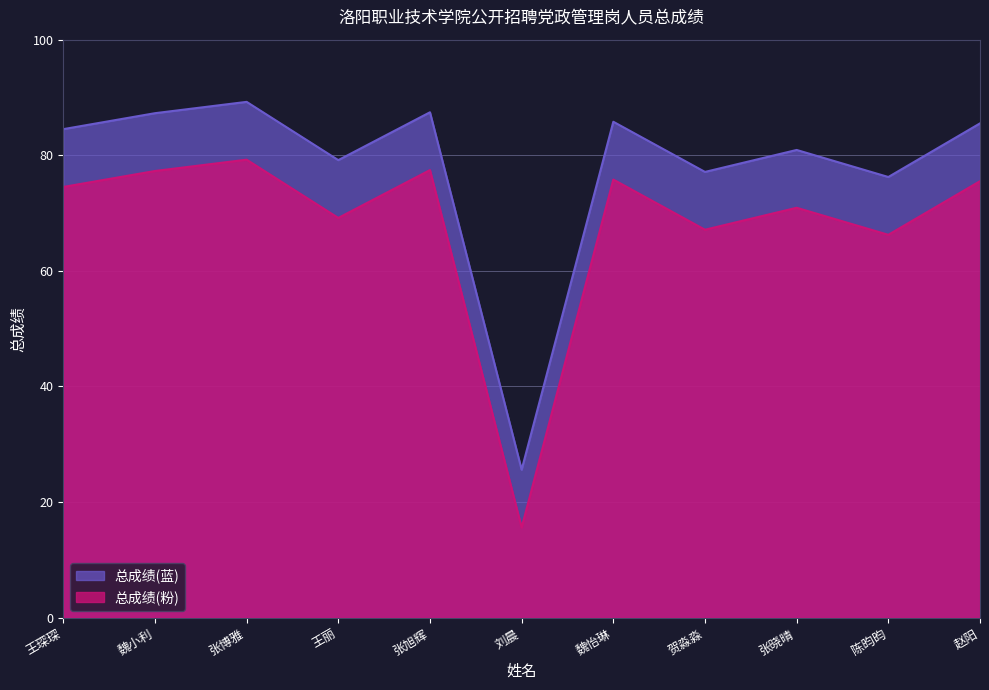

Rank the categories by value from highest to lowest.

张博雅, 张旭辉, 魏小利, 魏怡琳, 赵阳, 王琛琛, 张晓晴, 王丽, 贺淼淼, 陈昀昀, 刘晨